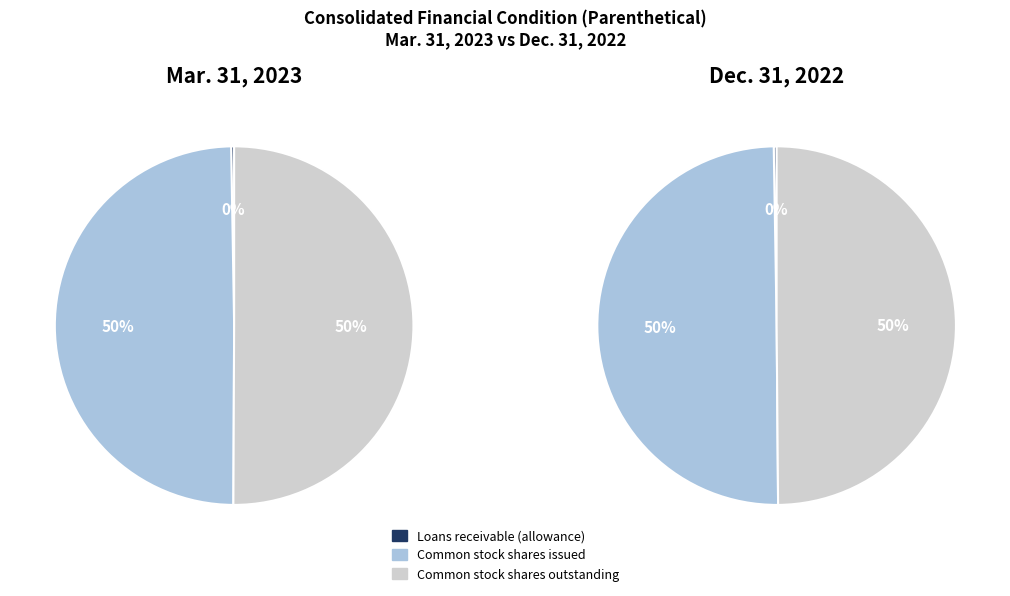

Does Loans receivable (allowance) account for over 50% of the chart?

No